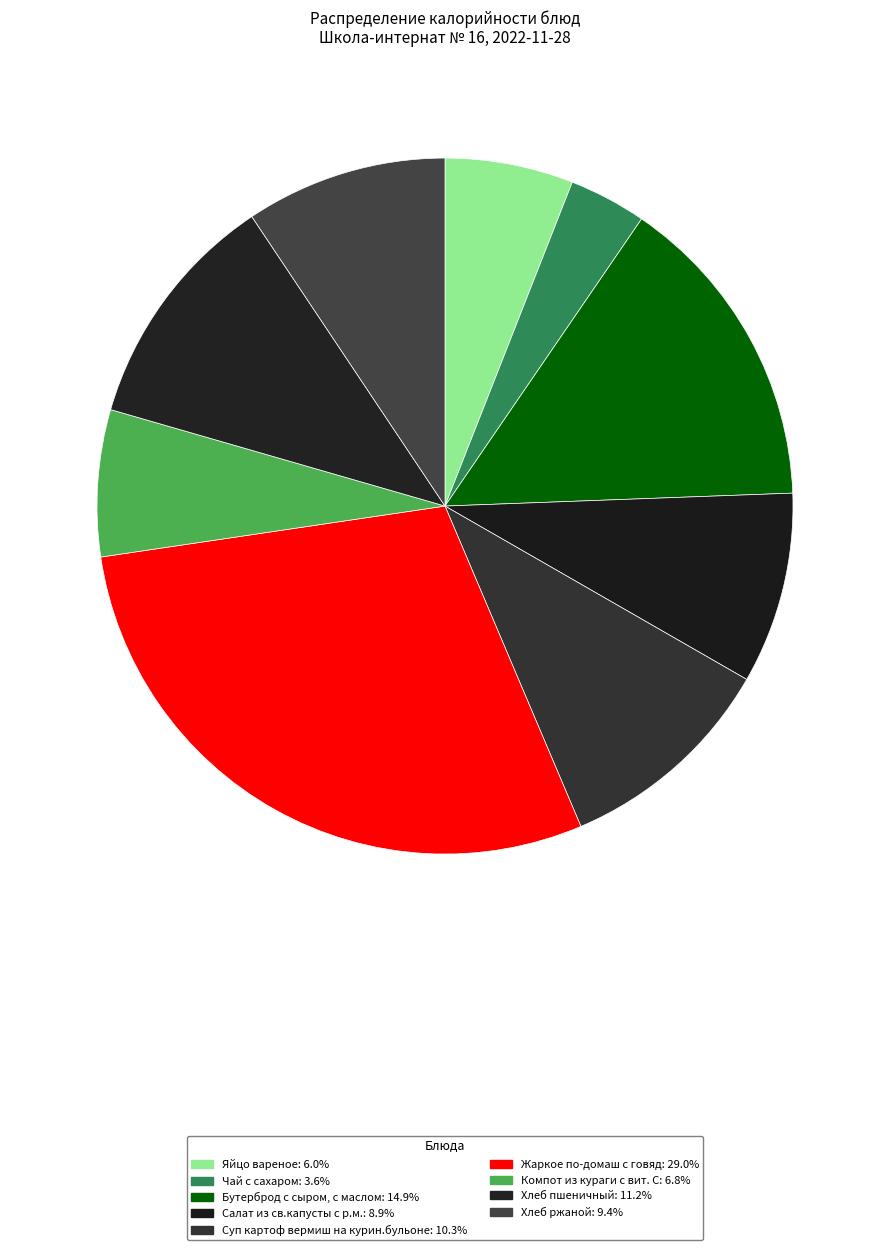

Is there a majority slice in this chart?

No